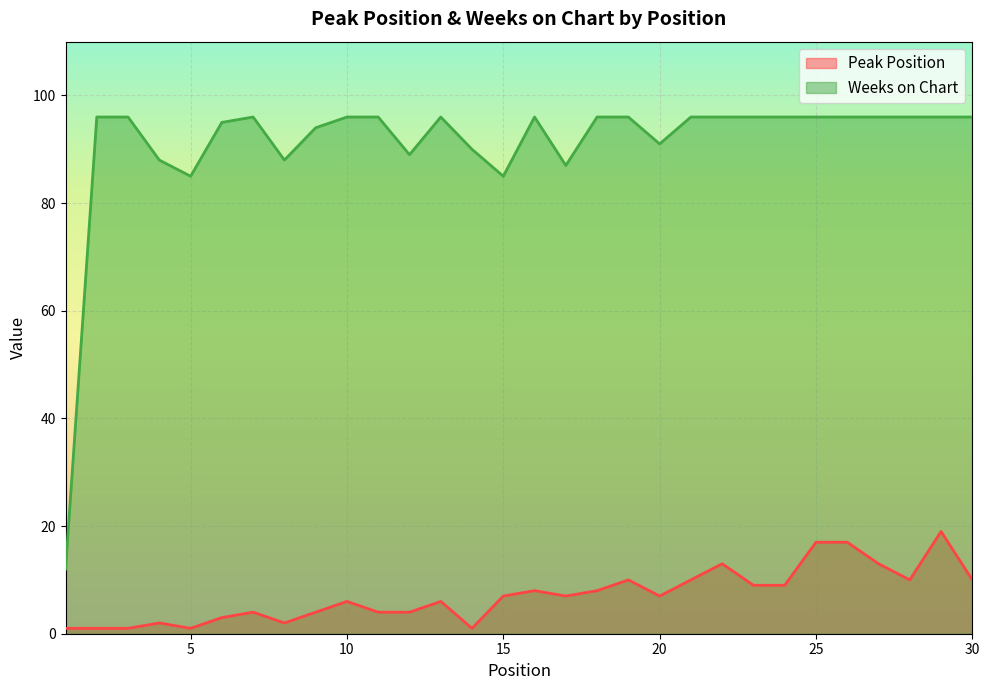

Rank the series at 16 from highest to lowest value.

Weeks on Chart, Peak Position